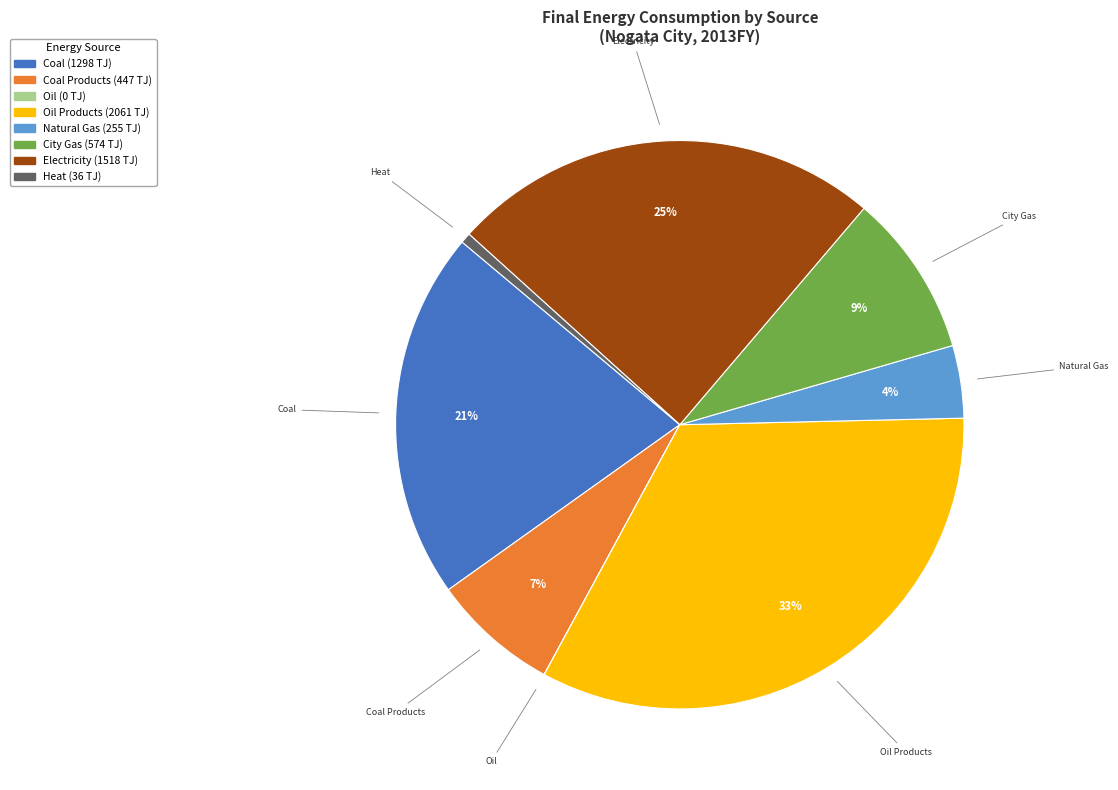

Does any single category account for the majority?

No